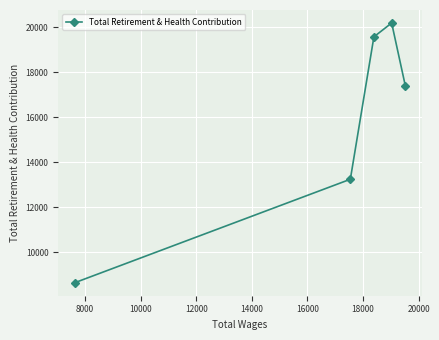

What is the value of the 3rd point from the left?

19571